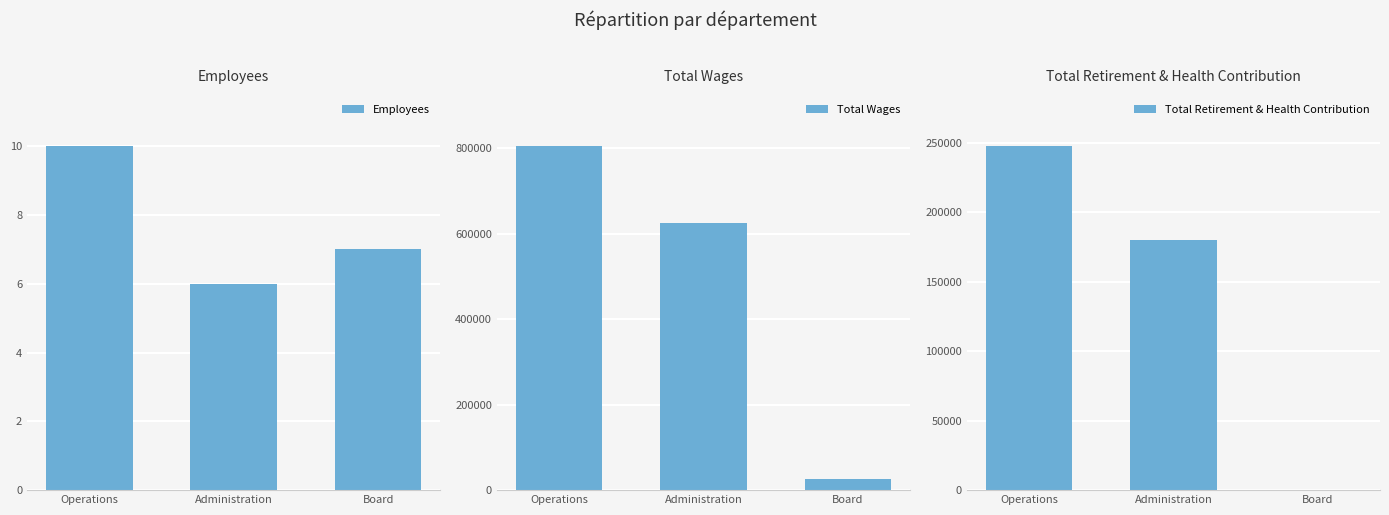

Reading left to right, list all the values displayed in this chart.

Employees: 10	6	7
Total Wages: 805370	626549	26833
Total Retirement & Health Contribution: 247384	179633	0